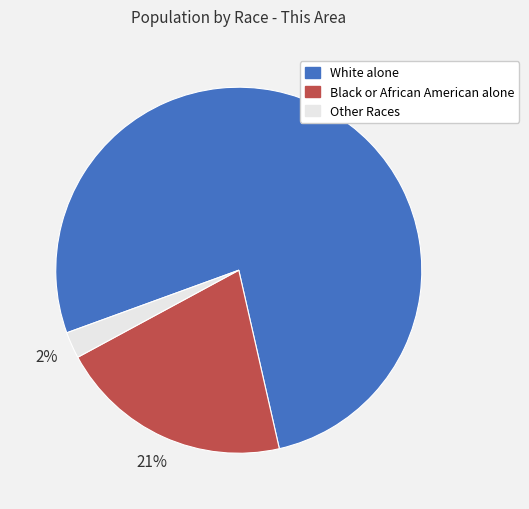

Does any single category account for the majority?

Yes